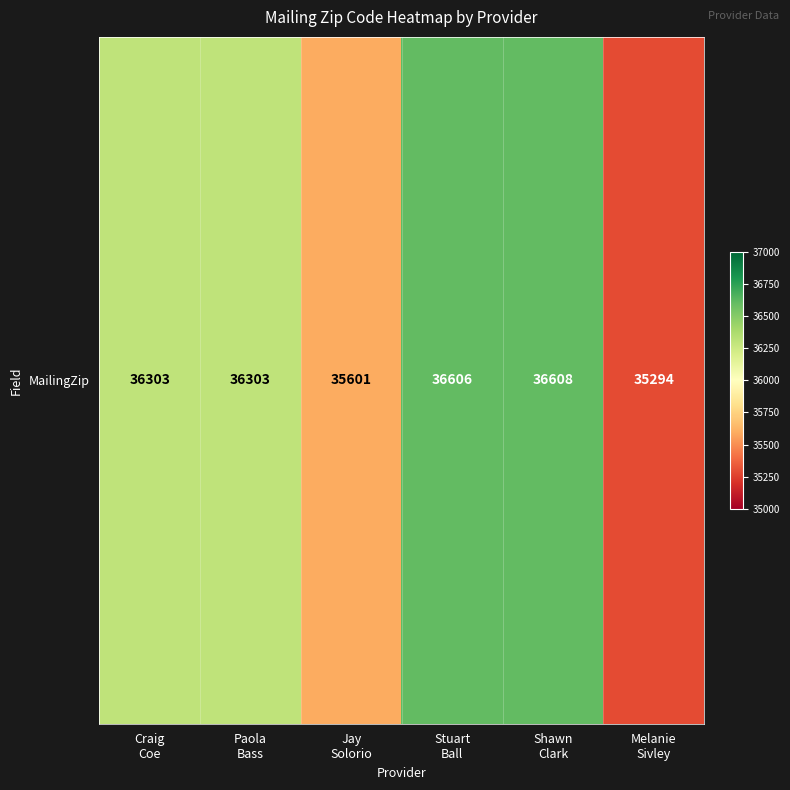

What is the minimum value shown in the chart?

35294